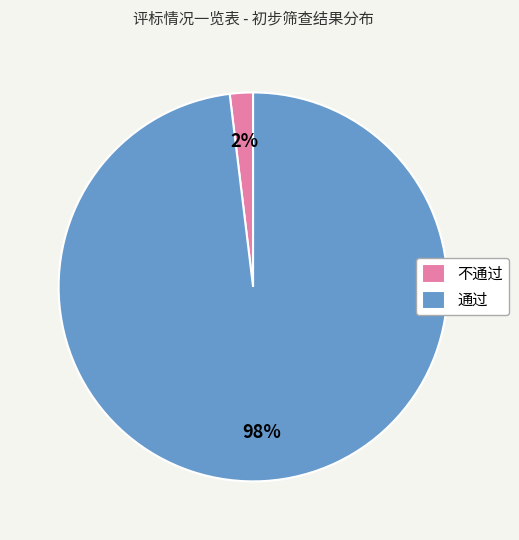

To the nearest percent, what percentage of the pie is 通过?

98%